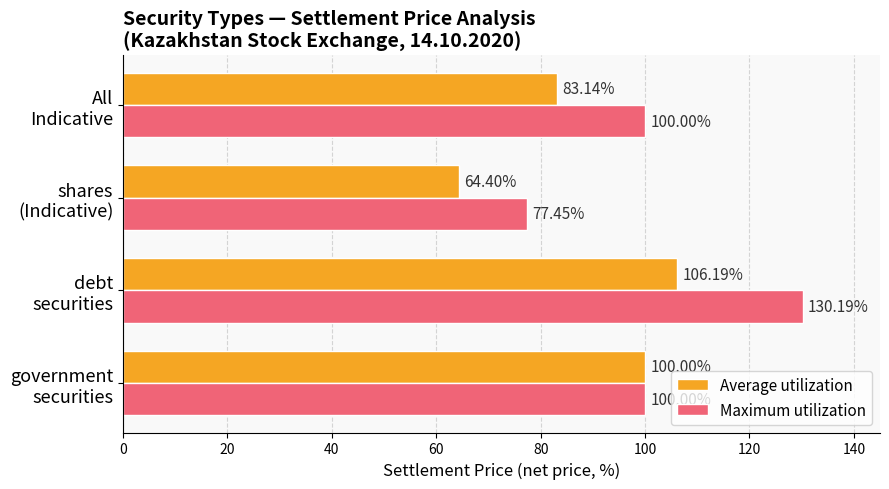

List the series in order of their overall mean, lowest first.

Average utilization, Maximum utilization